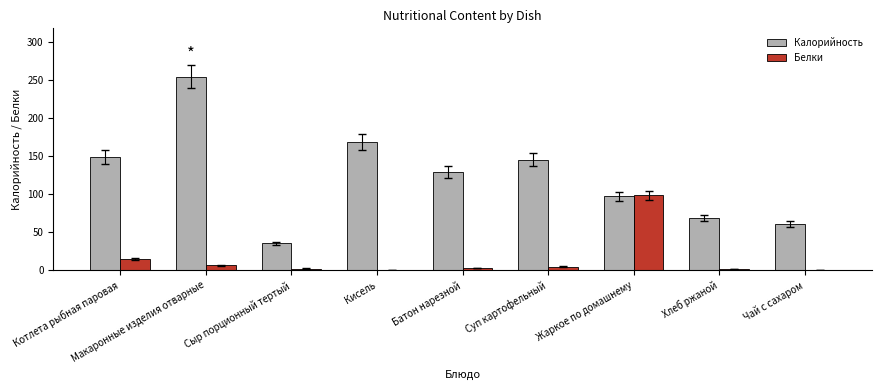

Which series has the largest total across all categories?

Калорийность